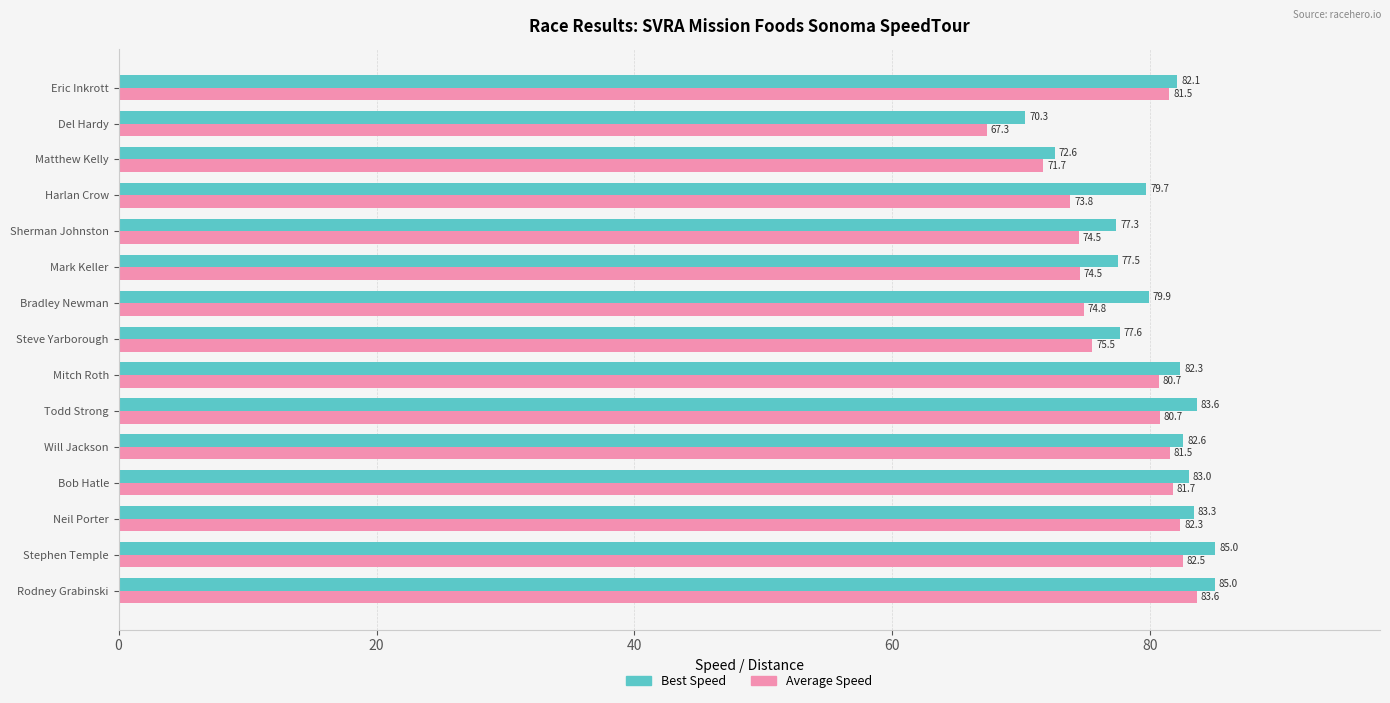

What is the sum of all Best Speed values?

1201.8